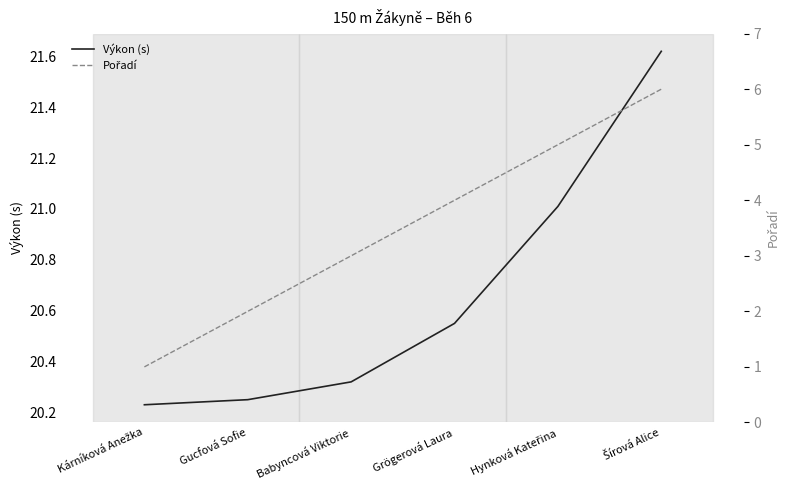

Reading left to right, transcribe all the data shown in this chart.

Výkon (s): Kárníková Anežka=20.2	Gucfová Sofie=20.2	Babyncová Viktorie=20.3	Grögerová Laura=20.6	Hynková Kateřina=21.0	Šírová Alice=21.6
Pořadí: Kárníková Anežka=1.0	Gucfová Sofie=2.0	Babyncová Viktorie=3.0	Grögerová Laura=4.0	Hynková Kateřina=5.0	Šírová Alice=6.0